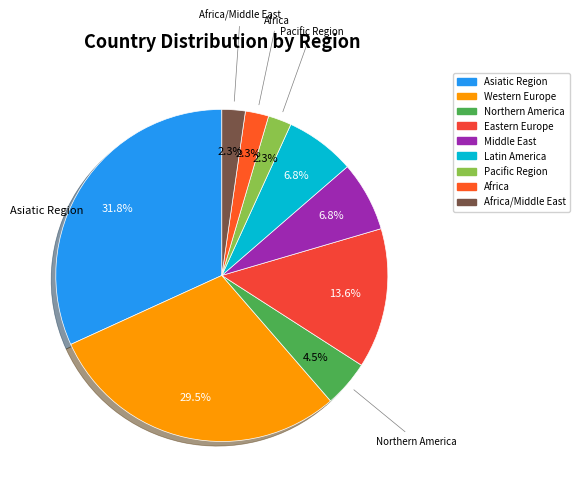

Which category has the biggest portion of the pie?

Asiatic Region